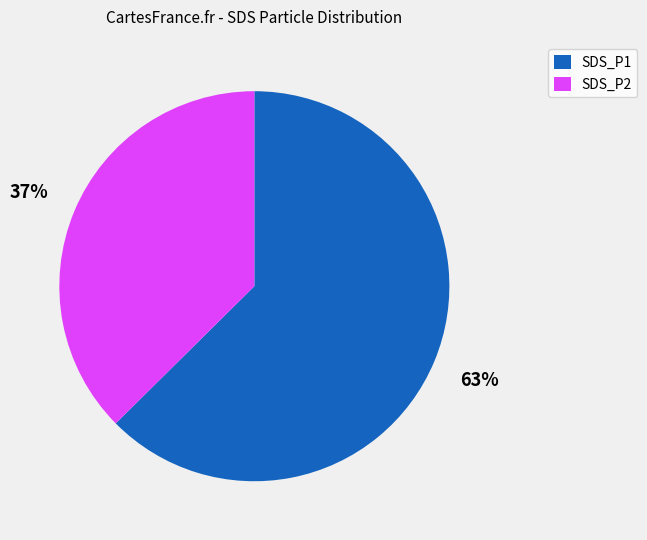

To the nearest percent, what portion does SDS_P1 represent?

63%